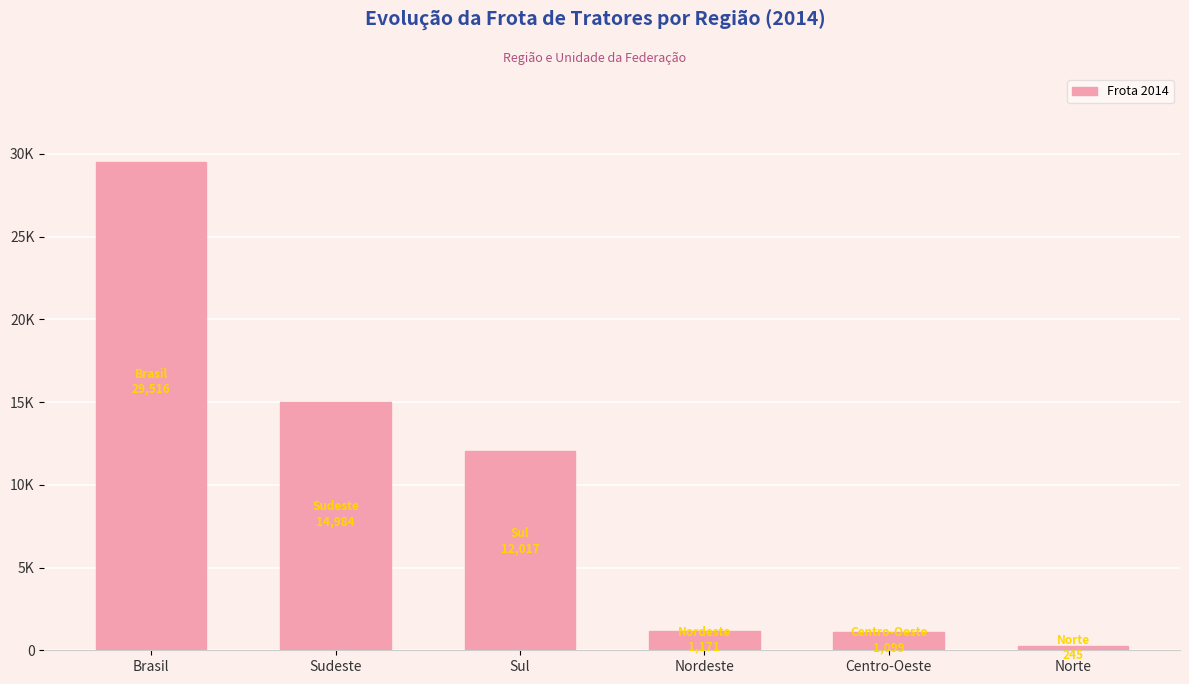

List the labels in order of value, smallest first.

Norte, Centro-Oeste, Nordeste, Sul, Sudeste, Brasil